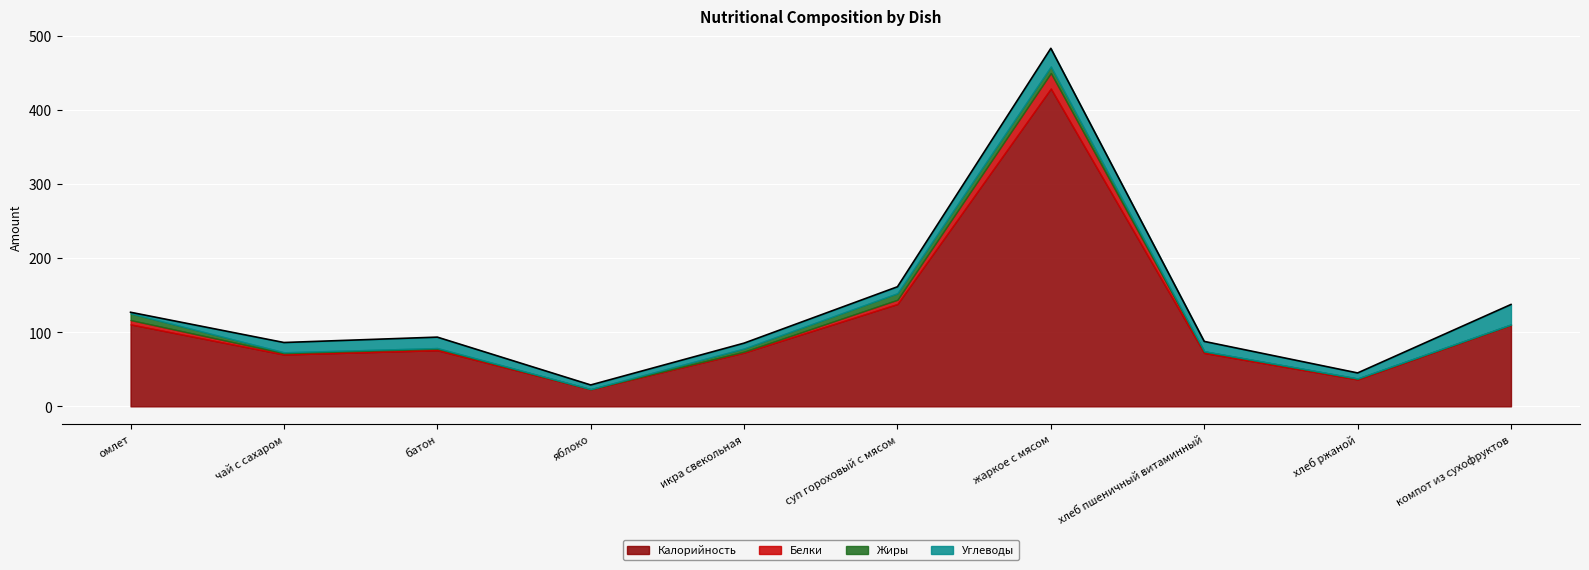

List the series in order of their peak value, lowest first.

Жиры, Белки, Углеводы, Калорийность